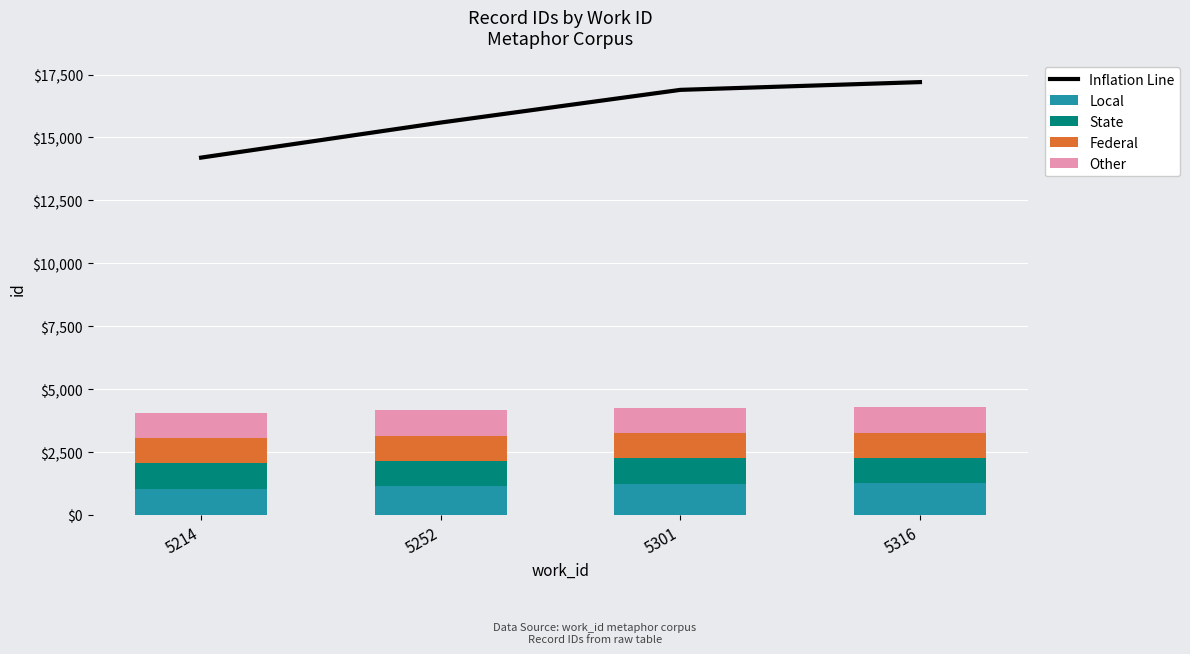

Reading left to right, list all the values displayed in this chart.

Inflation Line: 14200.0	15592.9	16892.0	17200.0
Local: 1045.0	1149.0	1246.0	1268.0
State: 1002.0	1001.0	1000.0	1001.0
Federal: 1002.0	1001.0	1000.0	1002.0
Other: 1000.0	1002.0	1000.0	1001.0